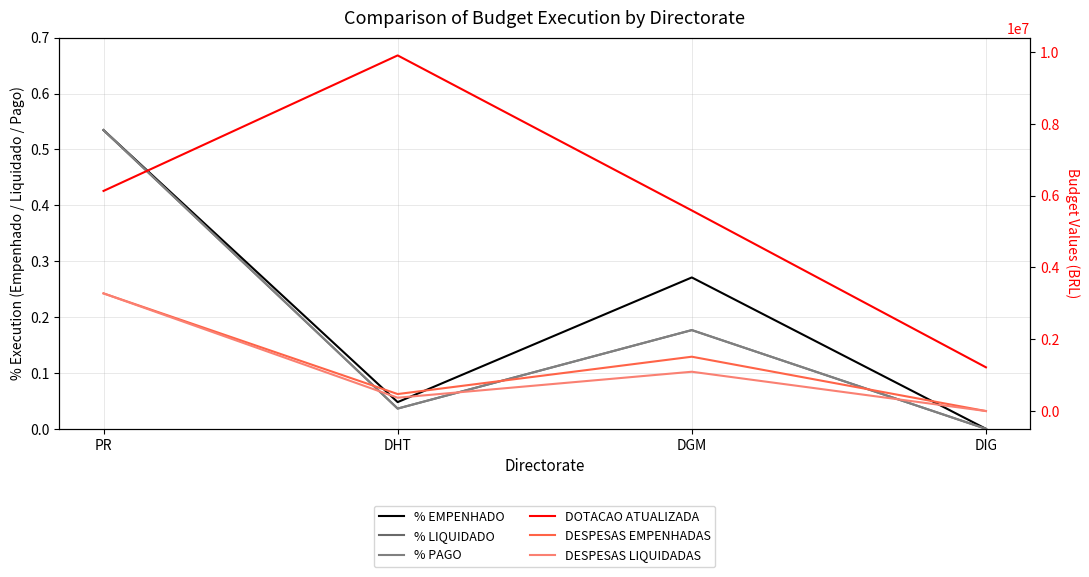

What is the label of the 3rd point from the left?

DGM